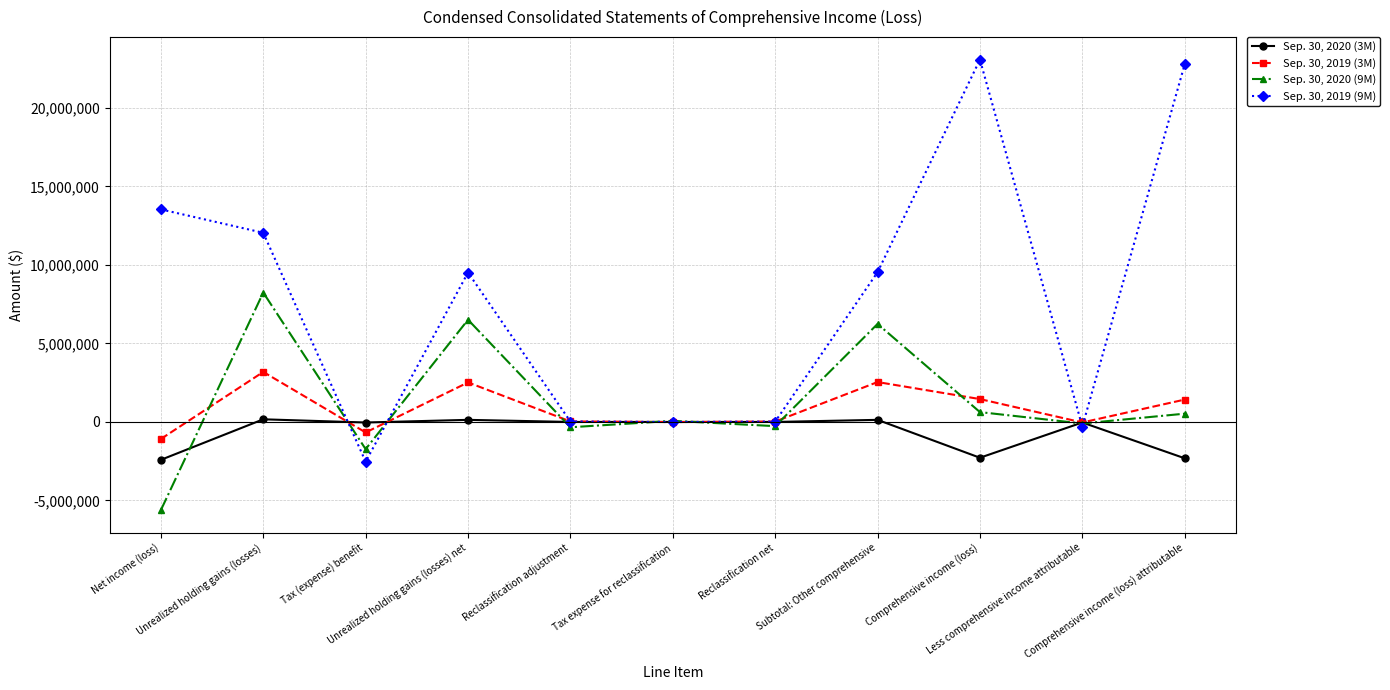

What position from the right is Comprehensive income (loss) attributable?

1